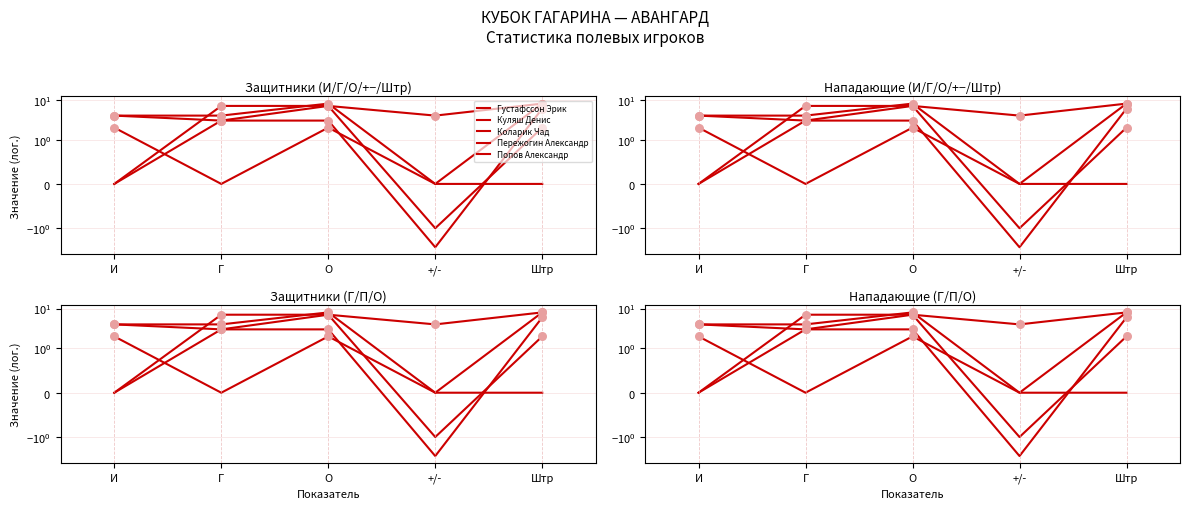

What is the total value across all series at О?

27